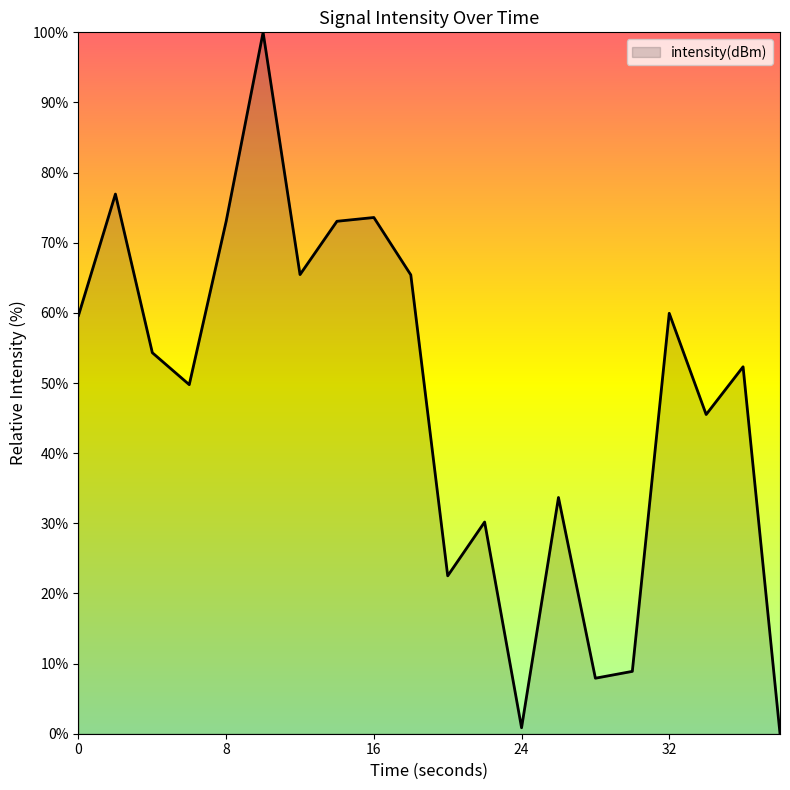

How many lines are shown in the chart?

1